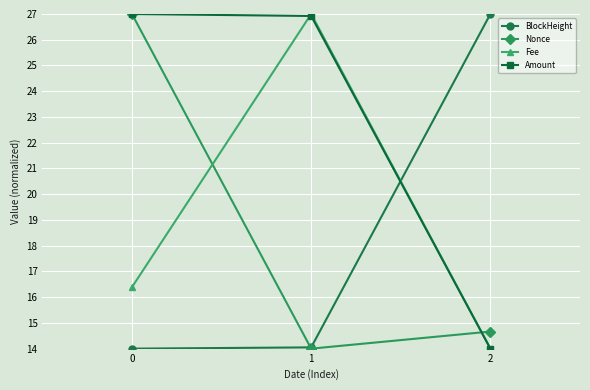

How many lines are shown in the chart?

4